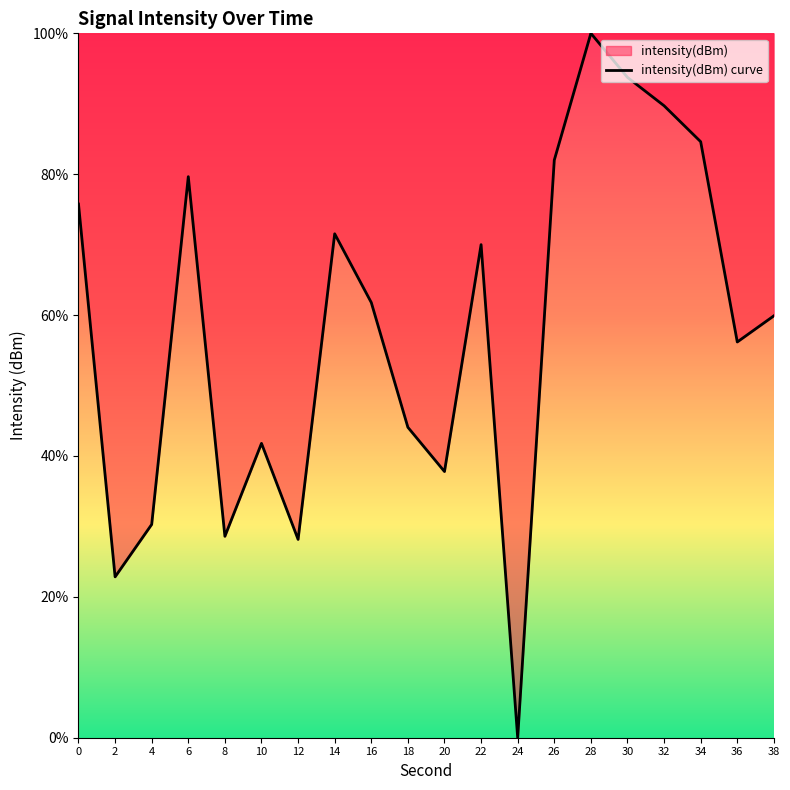

Approximately how many times larger is the value at 0 compared to 18?

1.7